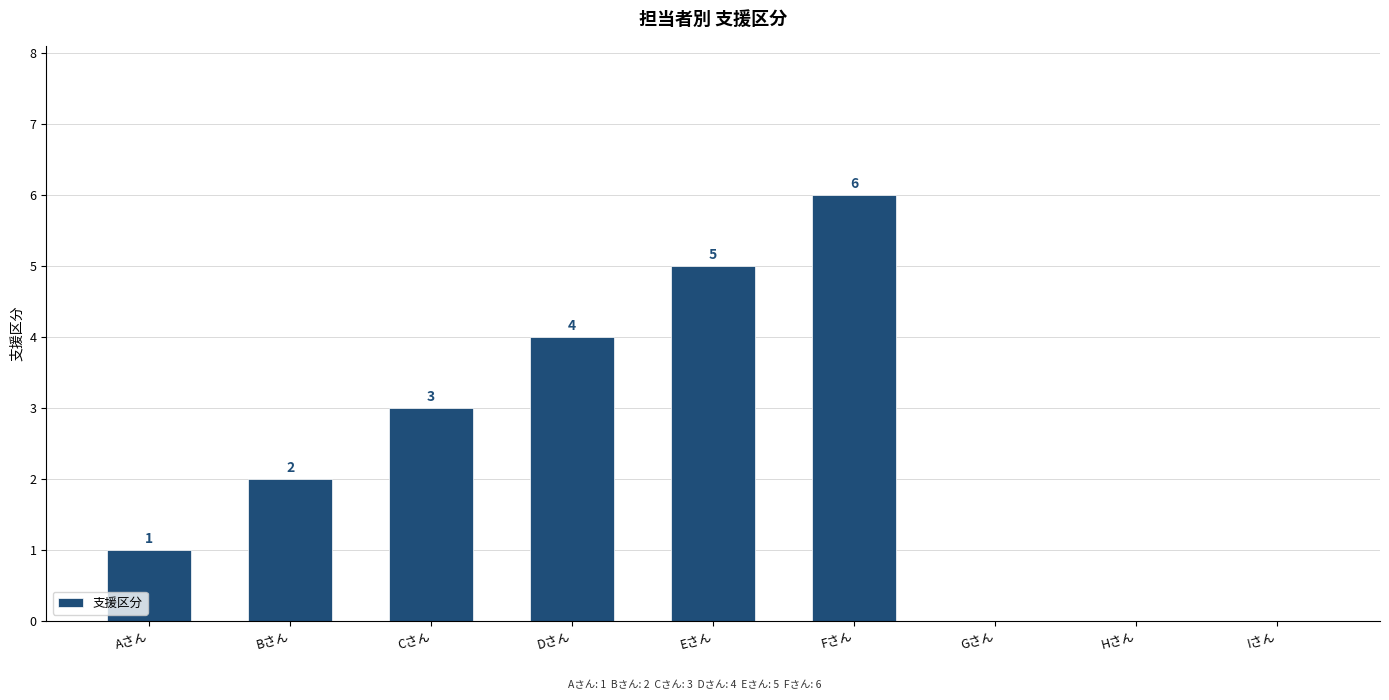

Is it true that the value at Iさん is 0?

True